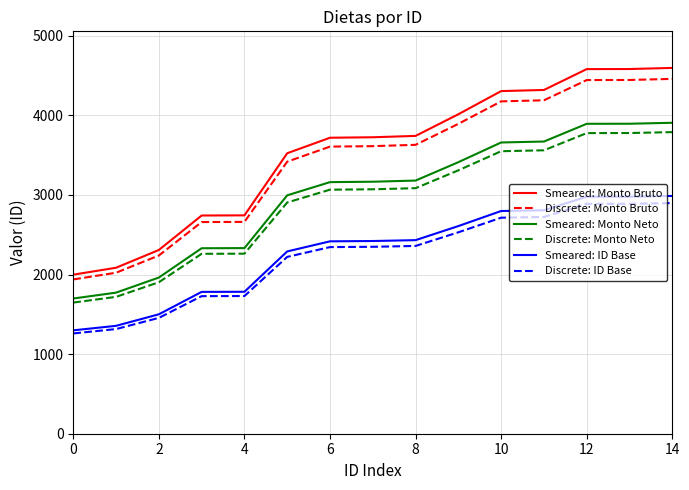

Which series has the widest spread of values?

Smeared: Monto Bruto